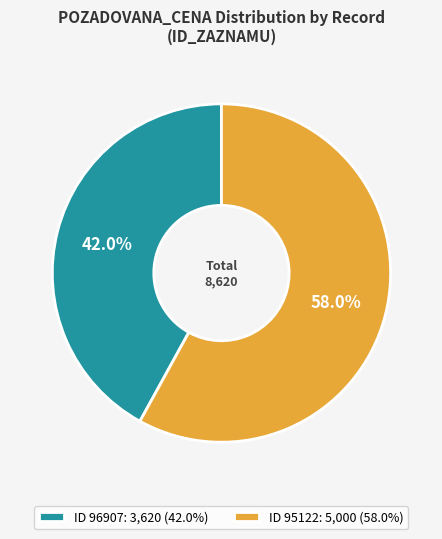

What is the majority slice?

ID 95122: 5,000 (58.0%)